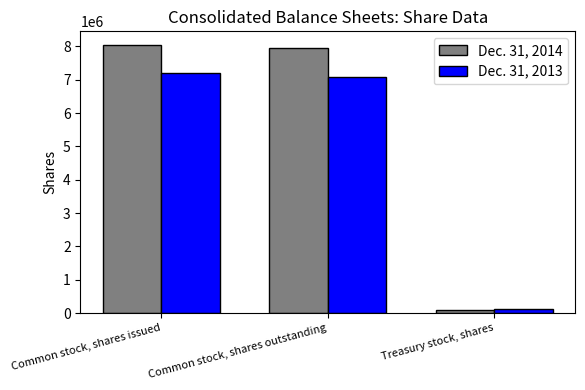

At which category is the sum across all series the highest?

Common stock, shares issued